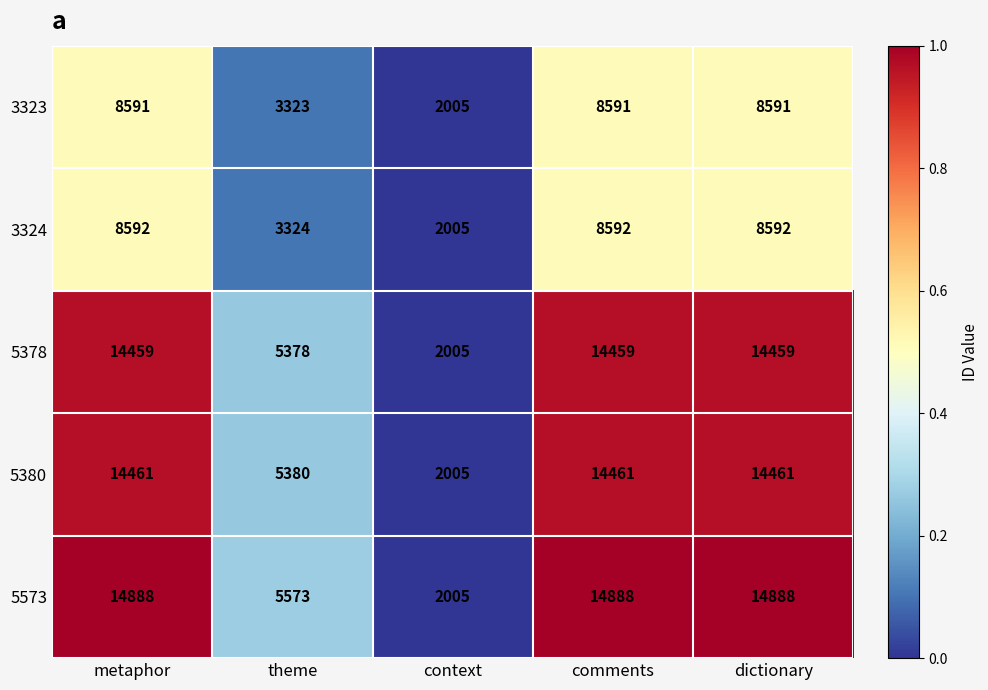

At dictionary, list the series in order from smallest to largest.

3323, 3324, 5378, 5380, 5573